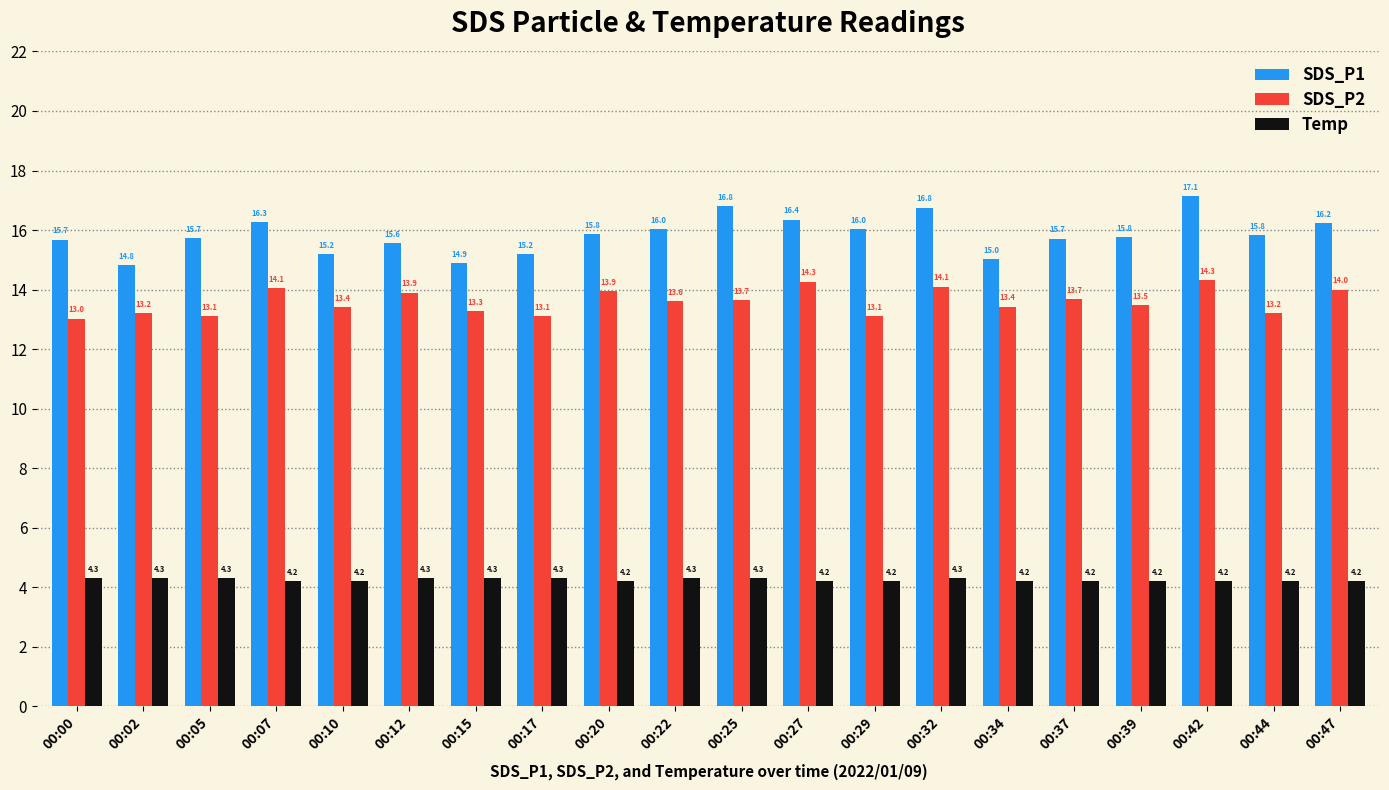

What is the highest value of the SDS_P1 series?

17.1